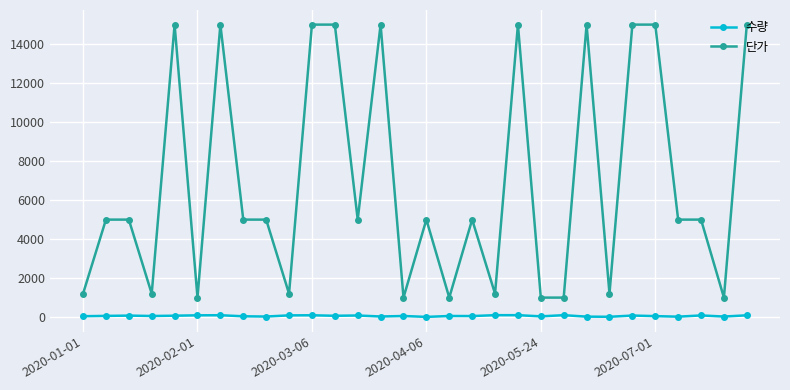

Which series has the widest spread of values?

단가